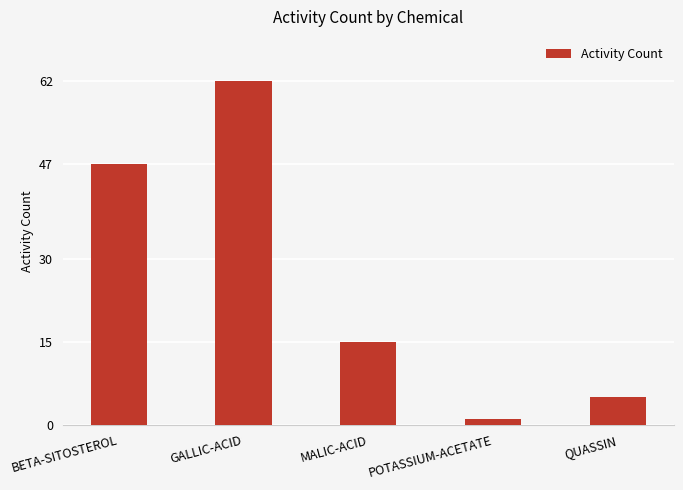

Which has a higher value, BETA-SITOSTEROL or MALIC-ACID?

BETA-SITOSTEROL